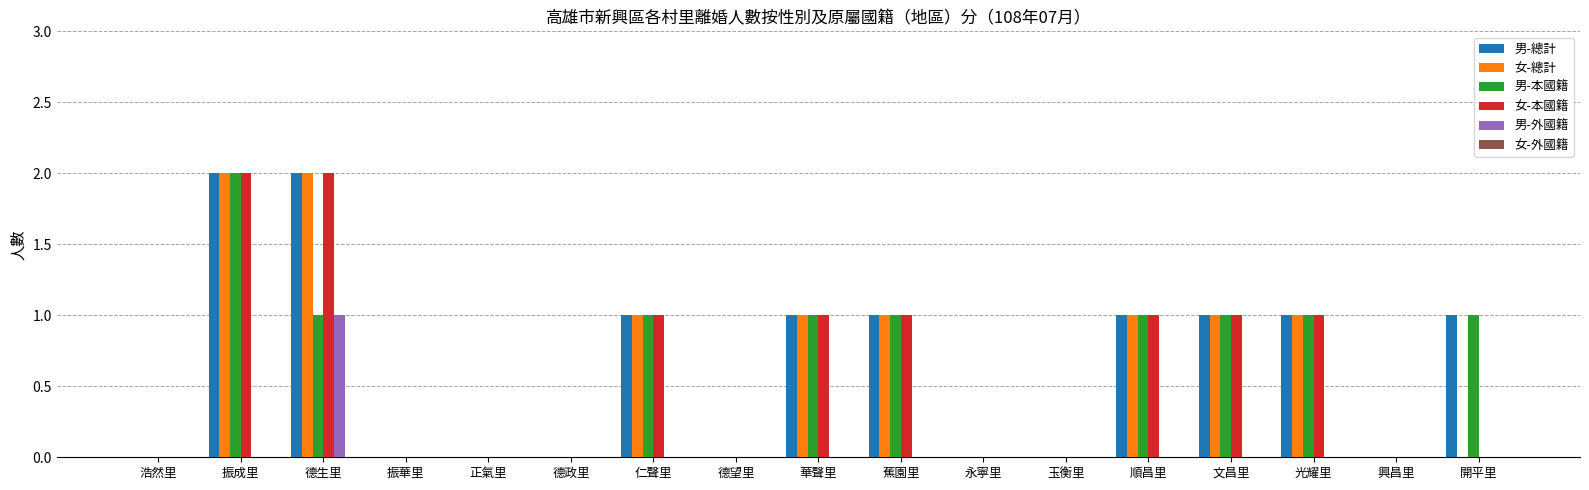

What is the approximate value of 男-總計 at 順昌里?

1